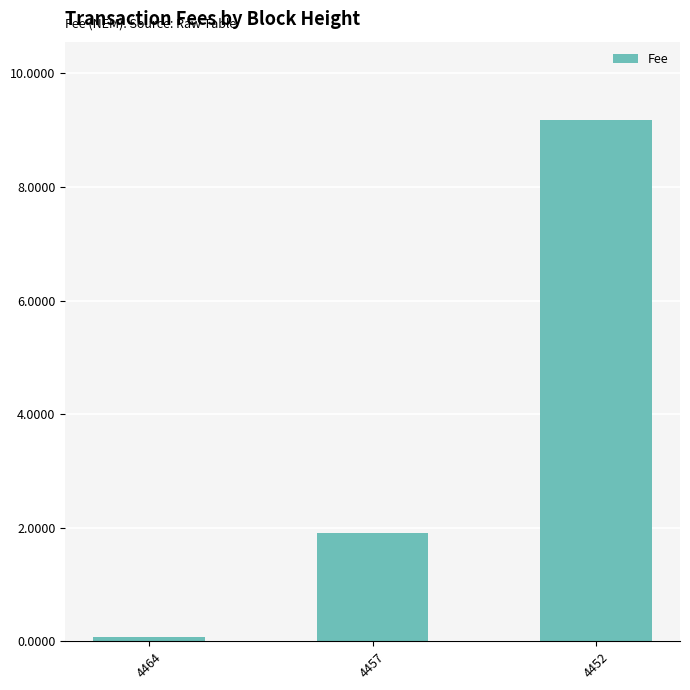

Where is the data nearest to the value 4?

4457